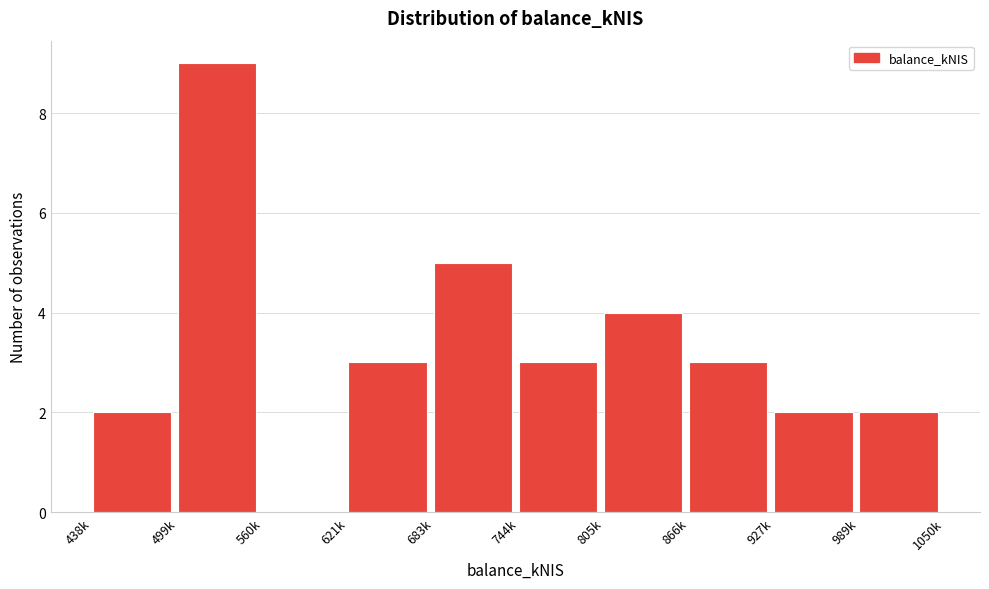

Reading right to left, list all the values displayed in this chart.

989k=2	927k=2	866k=3	805k=4	744k=3	683k=5	621k=3	560k=0	499k=9	438k=2